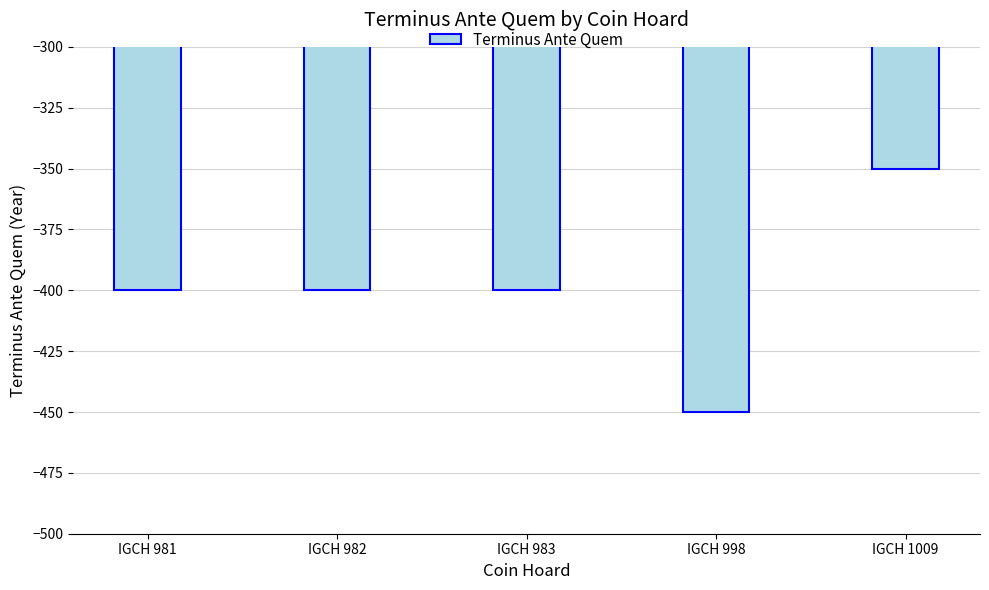

What is the minimum value shown in the chart?

-450